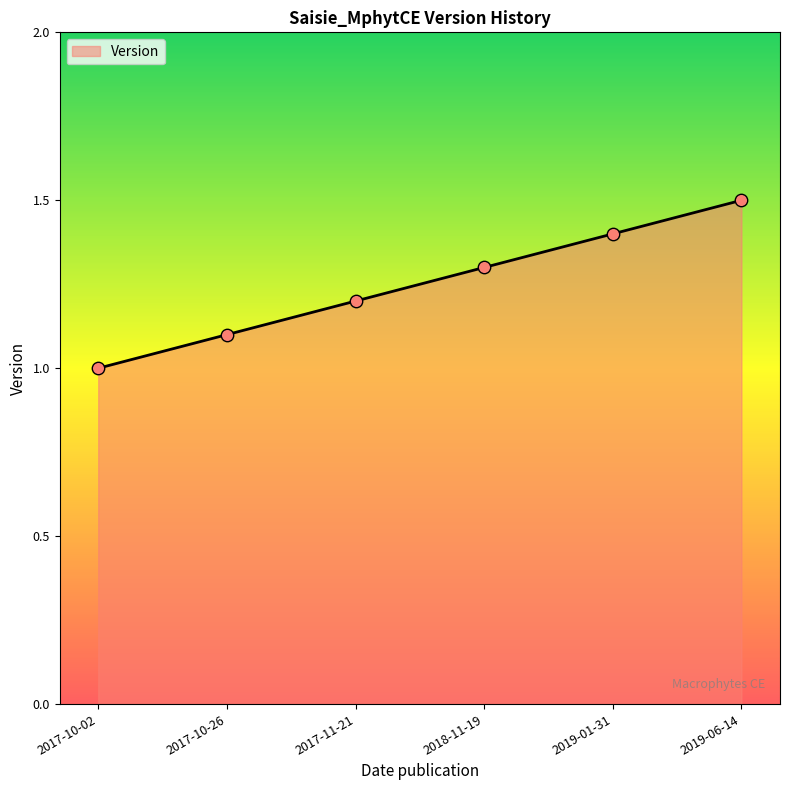

Approximately how many times larger is the value at 2019-01-31 compared to 2018-11-19?

1.1